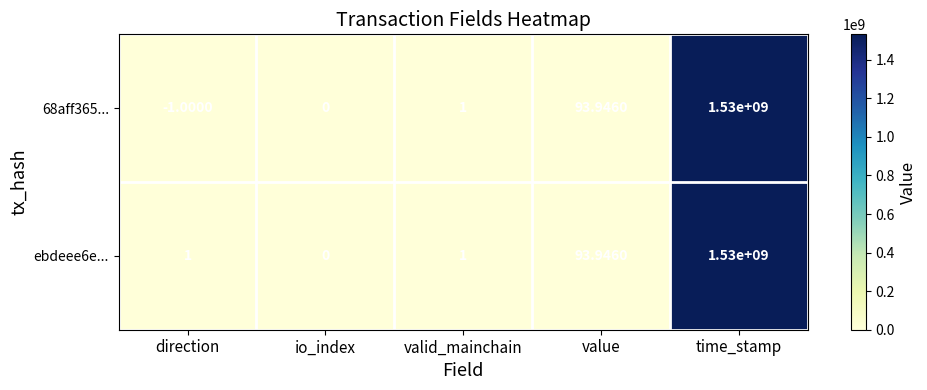

What is the greatest value displayed?

1530000000.0